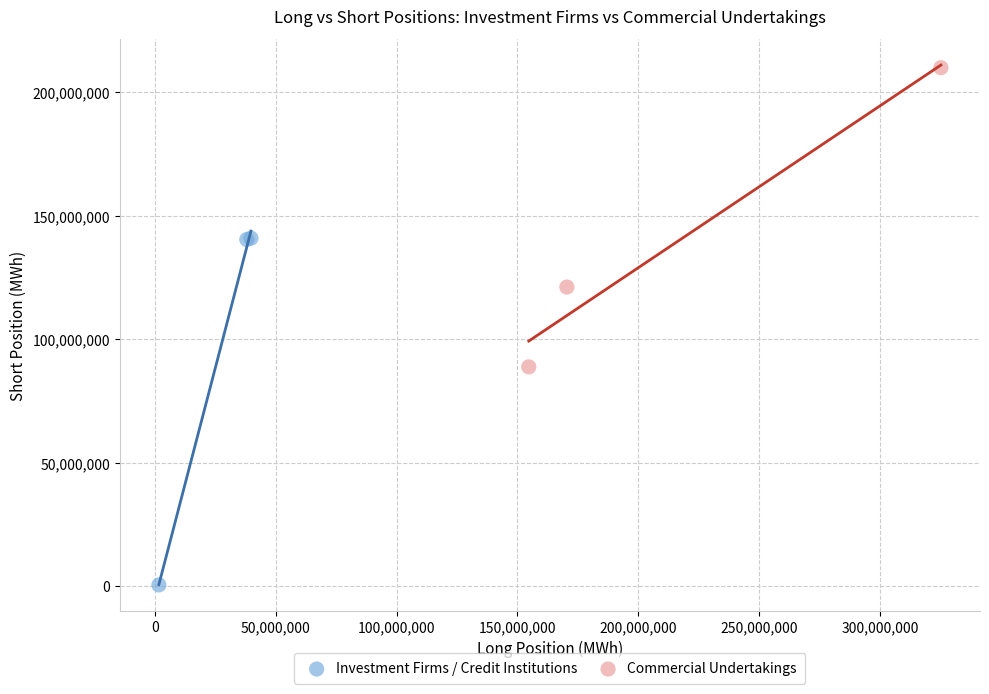

Which series has the widest spread of Y values?

Investment Firms / Credit Institutions